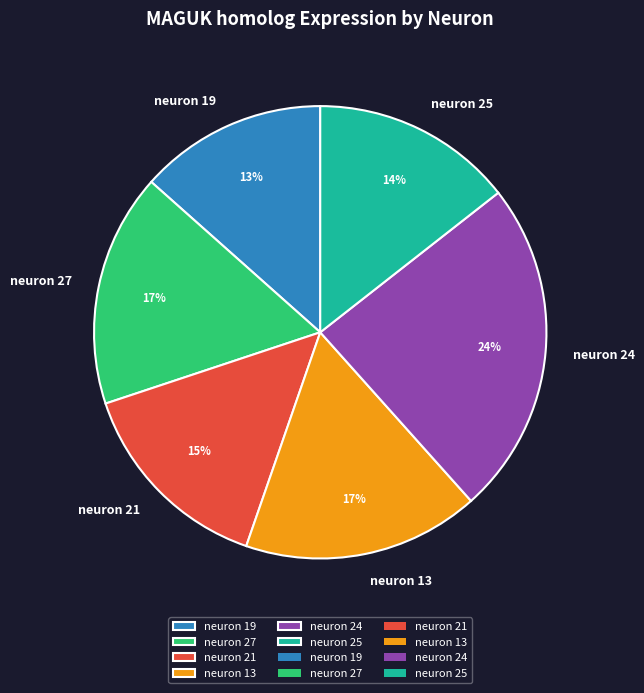

To the nearest percent, what is the difference between the largest and smallest slice percentages?

11%